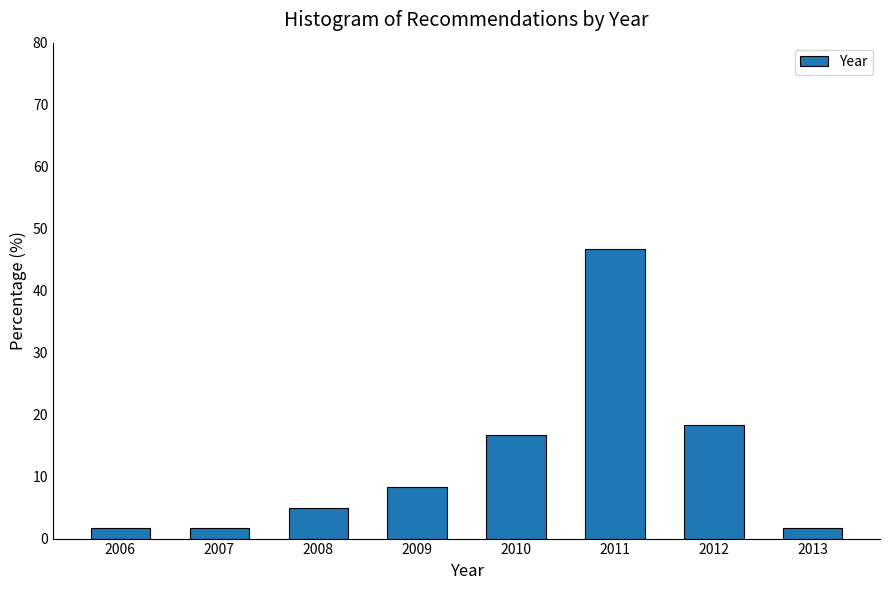

Reading left to right, extract all data points from this chart.

2006=1.7	2007=1.7	2008=5.0	2009=8.3	2010=16.7	2011=46.7	2012=18.3	2013=1.7